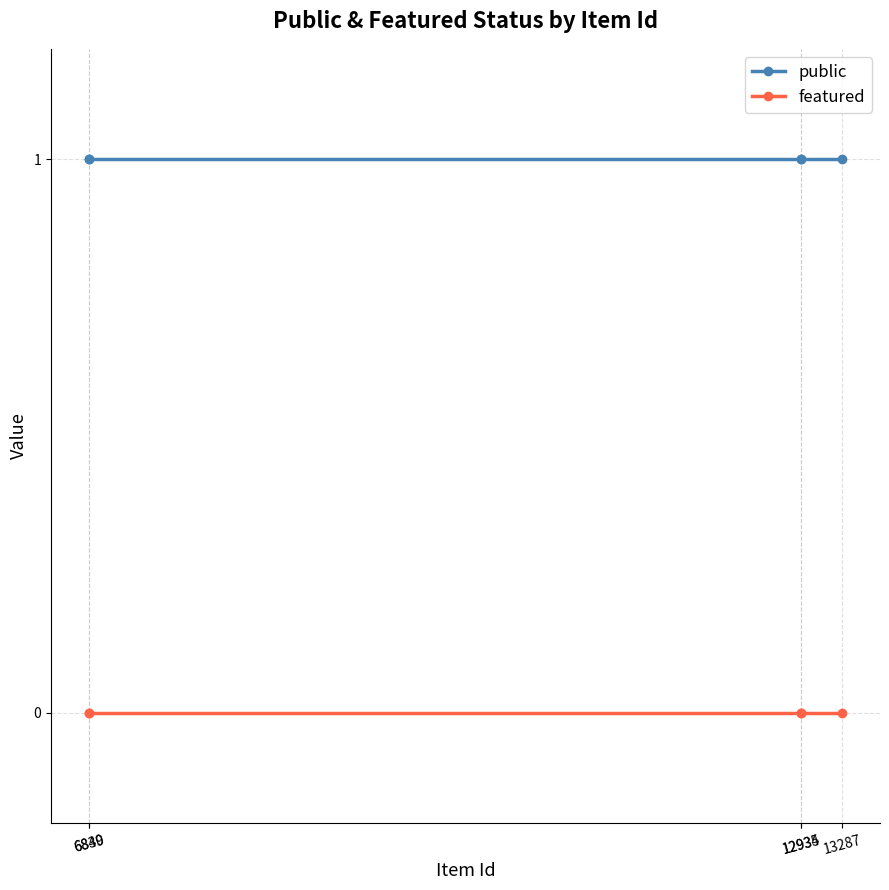

Rank the series by their maximum value, from highest to lowest.

public, featured